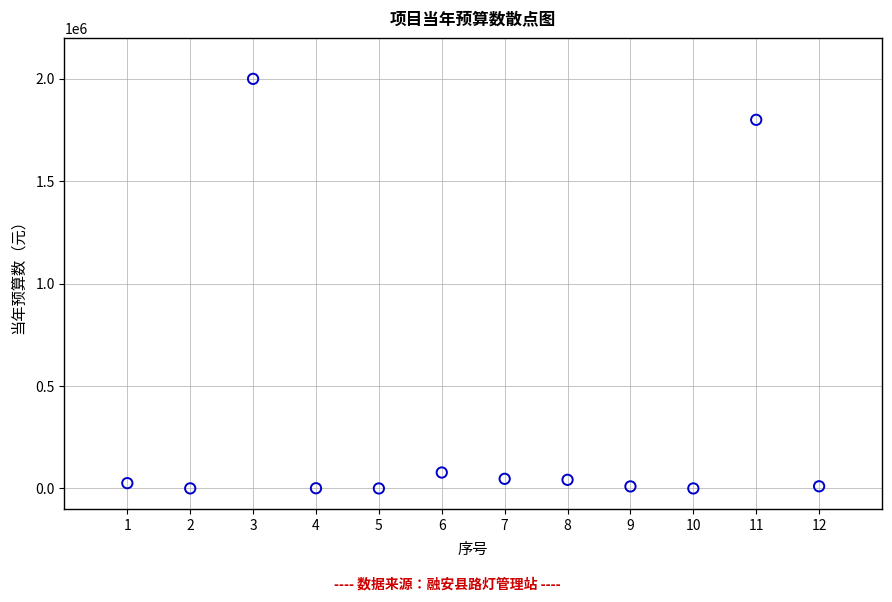

What Y value in the scatter plot is closest to 1000045?

1800000.0